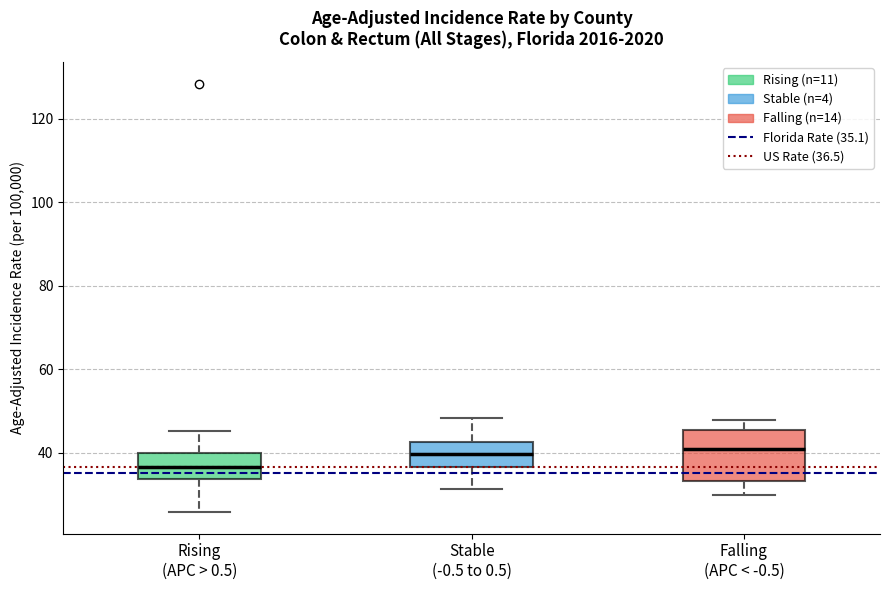

Reading left to right, read every box against the y-axis: the position of its median line, the range the box covers, and the ends of its whiskers. The values are not printed on the chart, so give them approximately, as read against the axis.

Rising (APC > 0.5): median 36, box 34 to 40, whiskers 26 to 46
Stable (-0.5 to 0.5): median 40, box 36 to 42, whiskers 32 to 48
Falling (APC < -0.5): median 40, box 34 to 46, whiskers 30 to 48